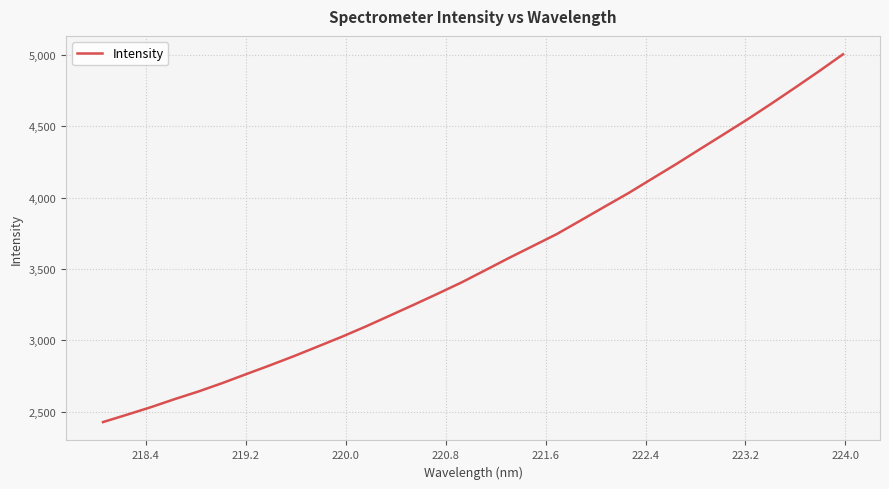

How many distinct data groups are displayed?

1